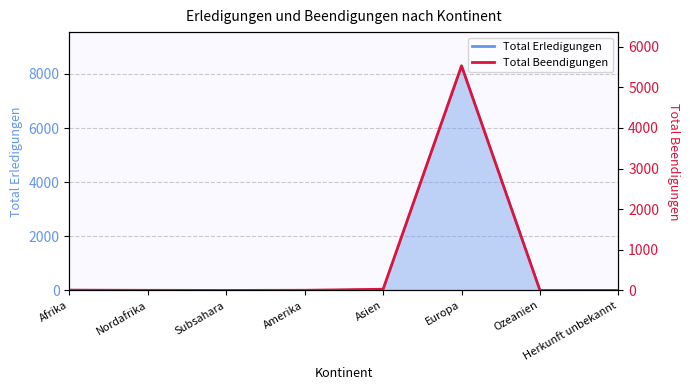

List the labels in order of value, largest first.

Europa, Asien, Afrika, Amerika, Nordafrika, Herkunft unbekannt, Subsahara, Ozeanien